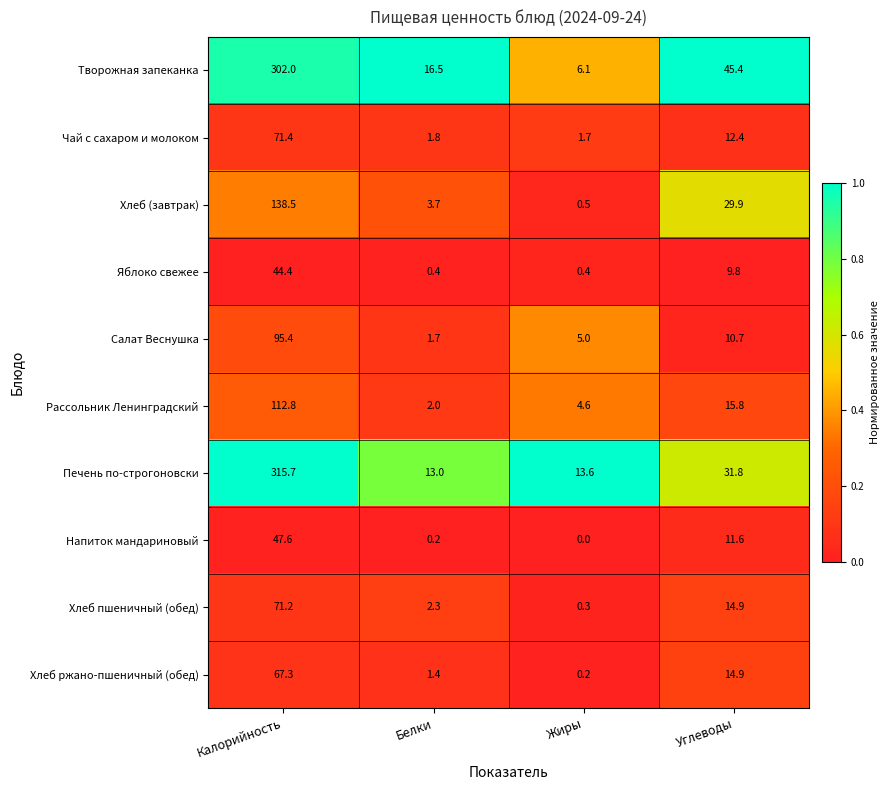

Between Жиры and Углеводы, which series saw the biggest shift?

Творожная запеканка